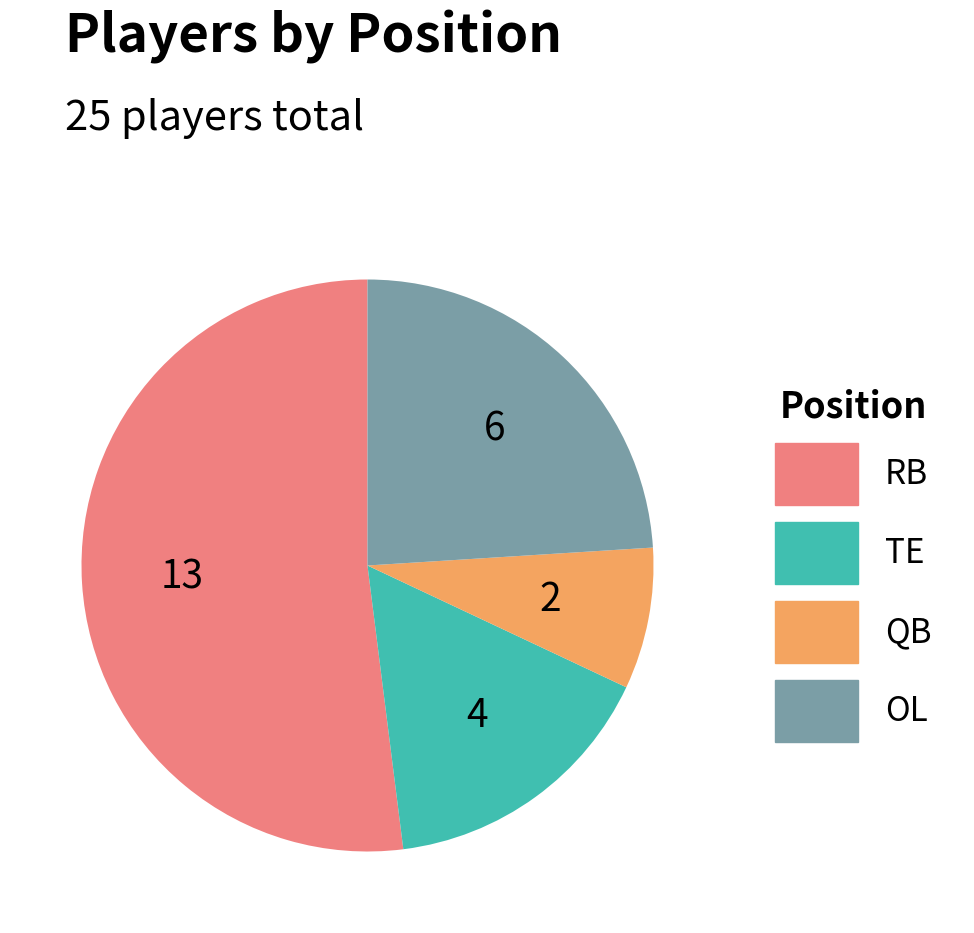

Rank the categories by value from highest to lowest.

RB, OL, TE, QB